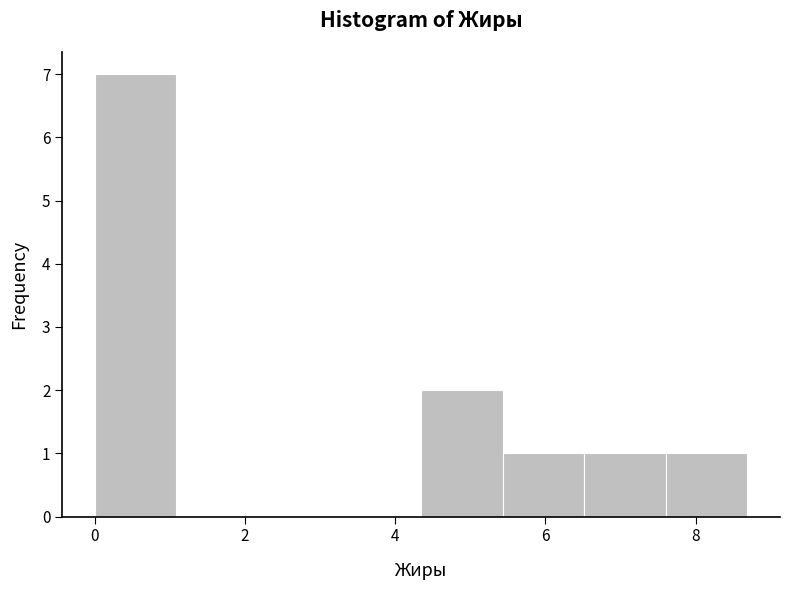

Over which range of the x-axis is the bar tallest?

0.0 to 1.0